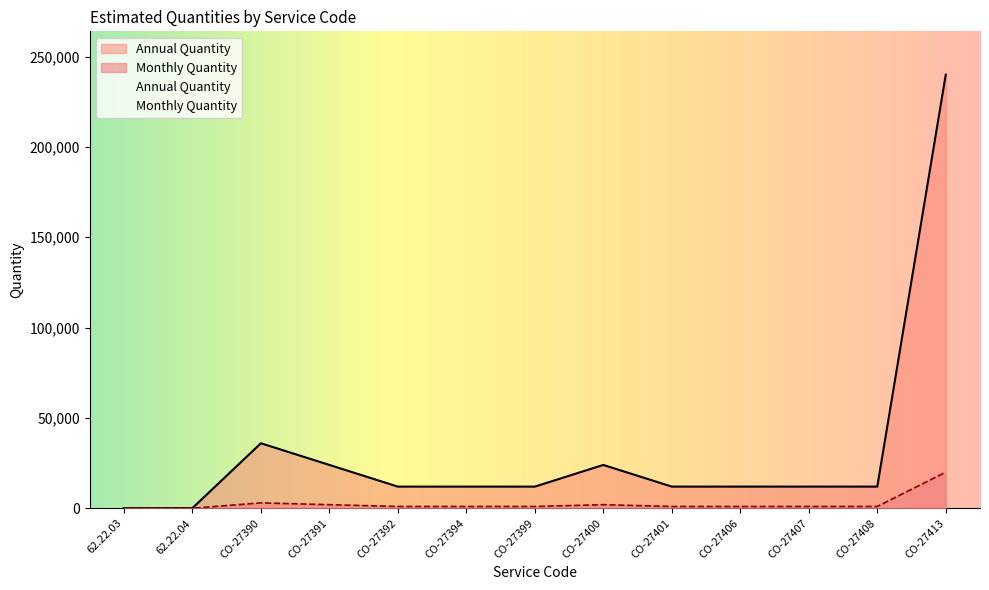

What position from the right is CO-27413?

1